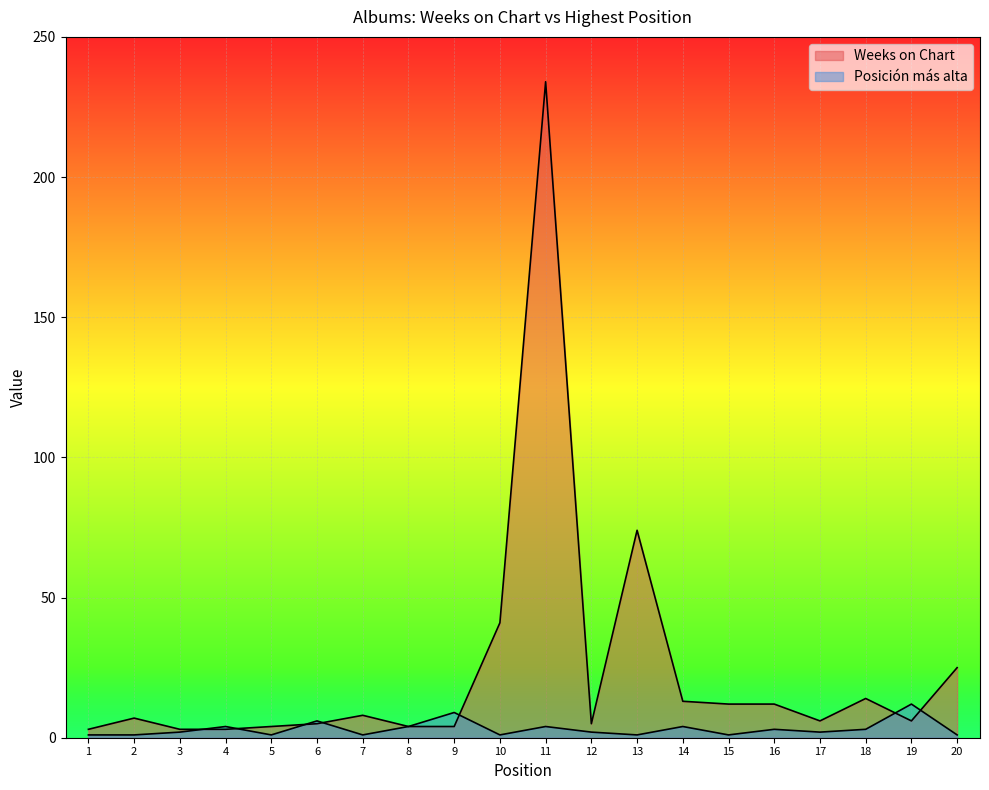

List the series in order of their overall mean, highest first.

Weeks on Chart, Posición más alta